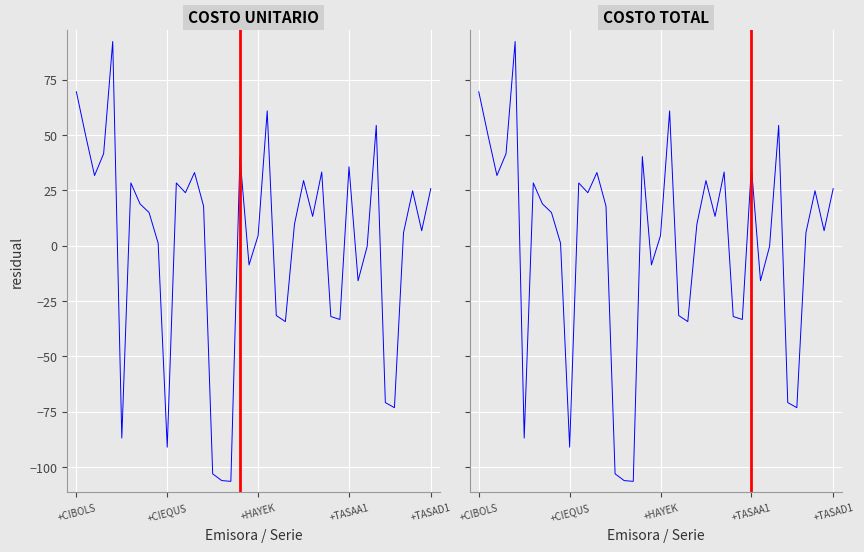

Is this an area chart (filled region under the line)?

No